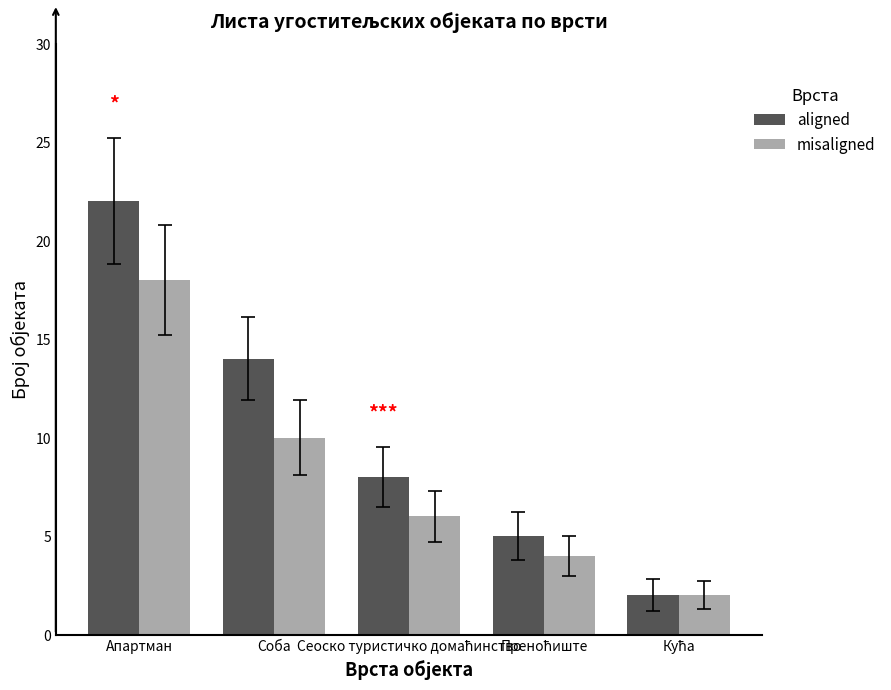

What are all the series names shown in the legend?

aligned, misaligned